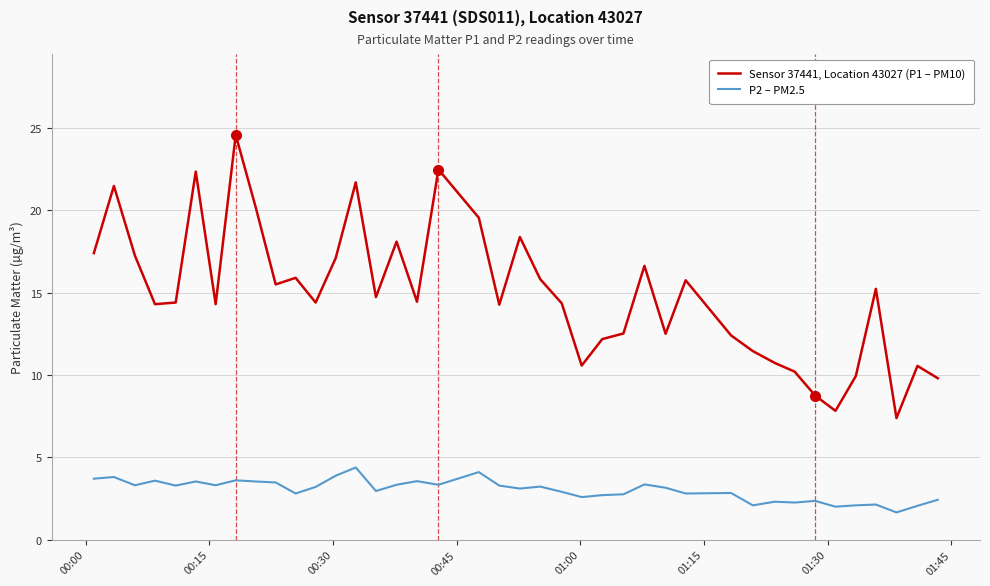

True or false: Sensor 37441, Location 43027 (P1 – PM10) has more than 2 interior local peaks.

True